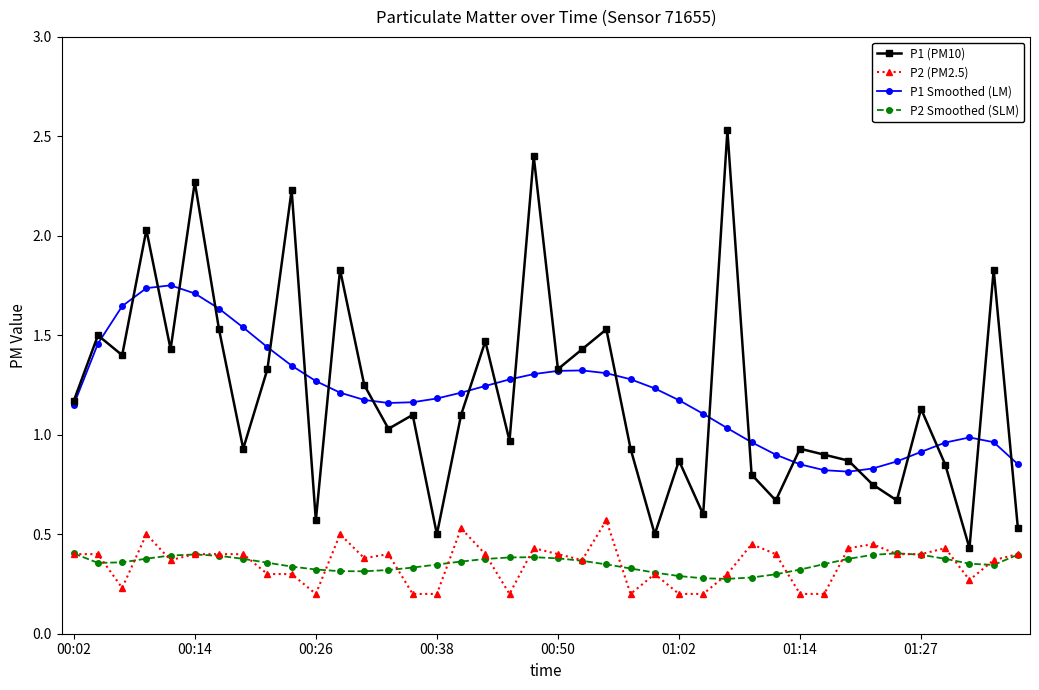

List the series in order of their peak value, highest first.

P1 (PM10), P1 Smoothed (LM), P2 (PM2.5), P2 Smoothed (SLM)